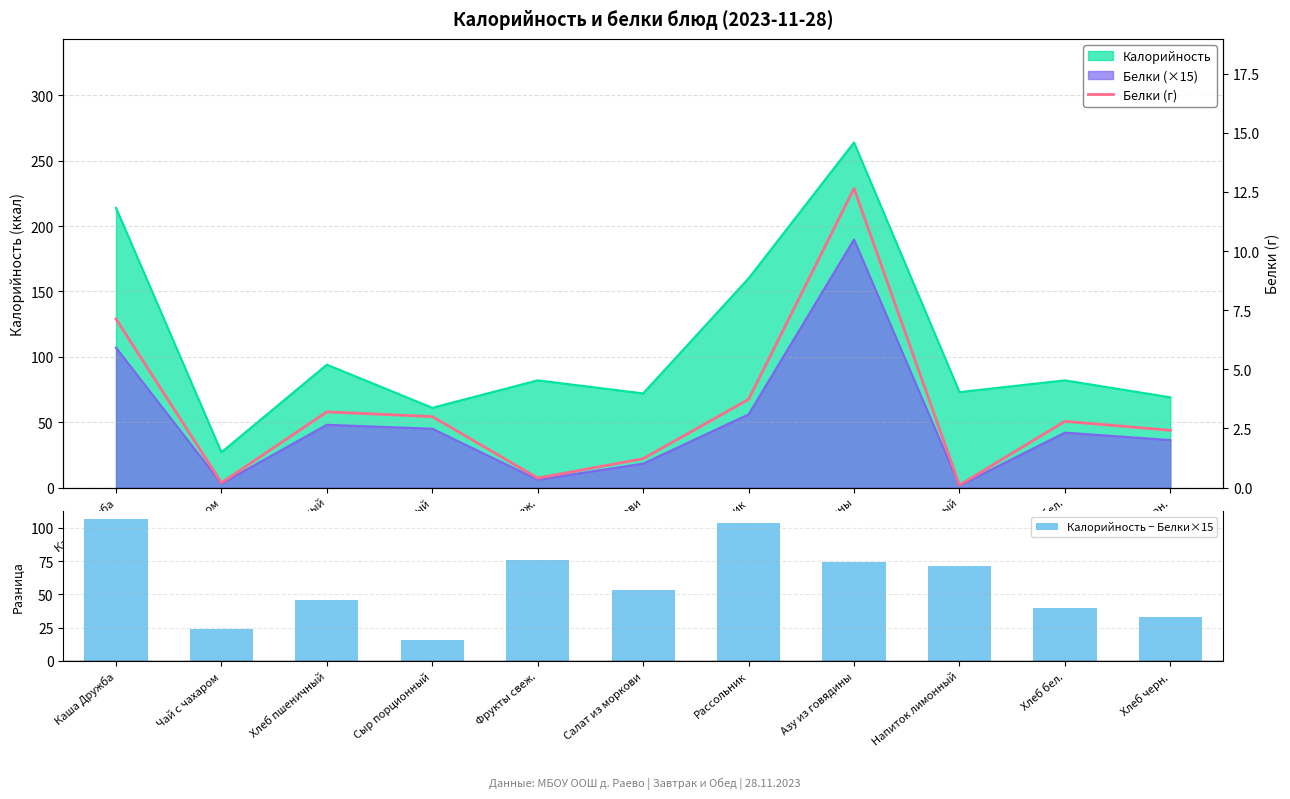

What is the sum of all Калорийность − Белки×15 values?

645.2